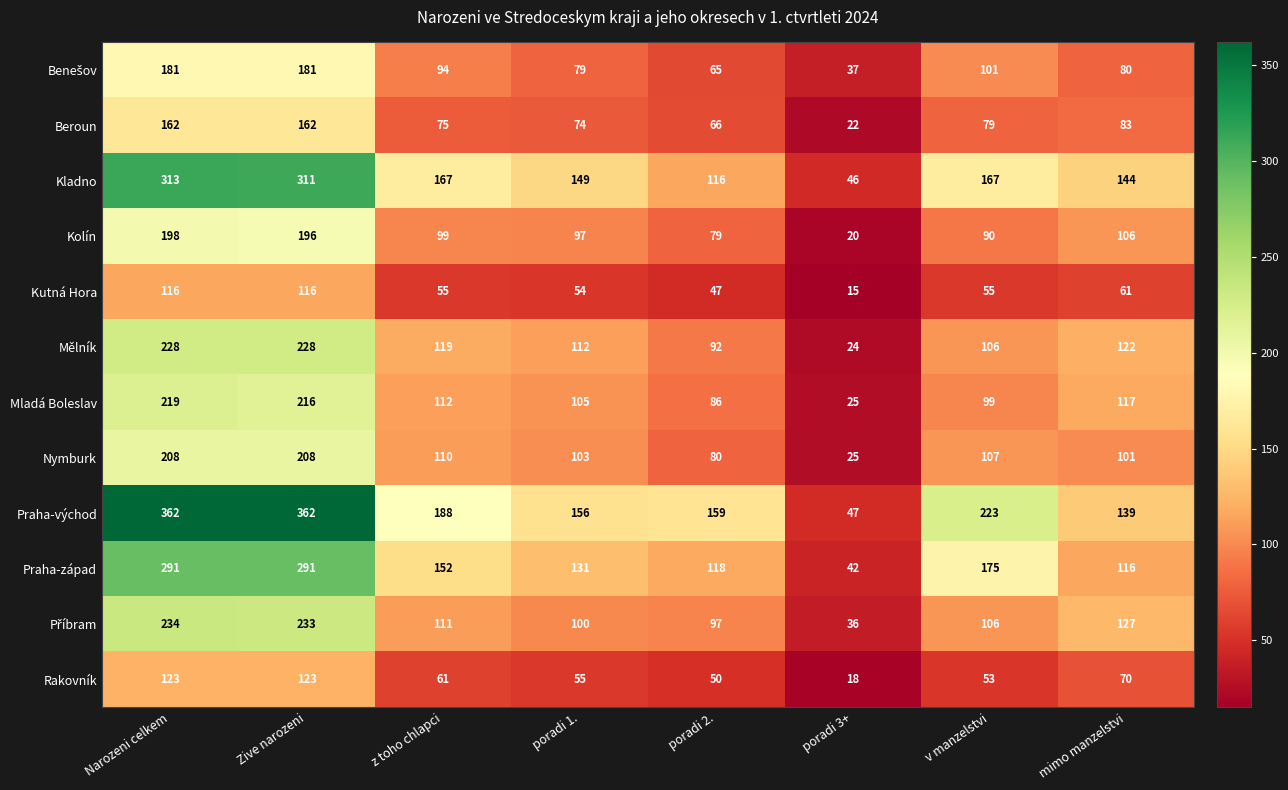

What is the spread (max minus min) of values at mimo manzelstvi?

83